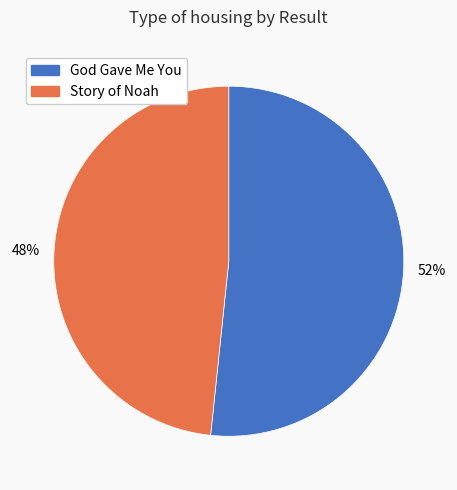

What is the ratio of the value at 48% to the value at 52%?

0.9